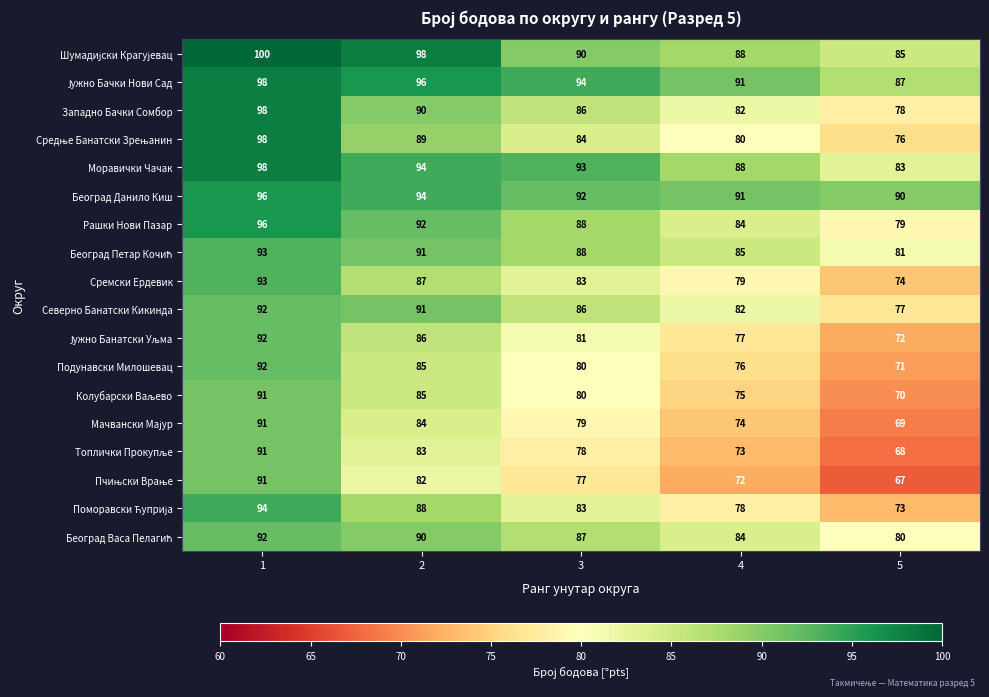

How many Подунавски Милошевац values are between 76 and 85?

3